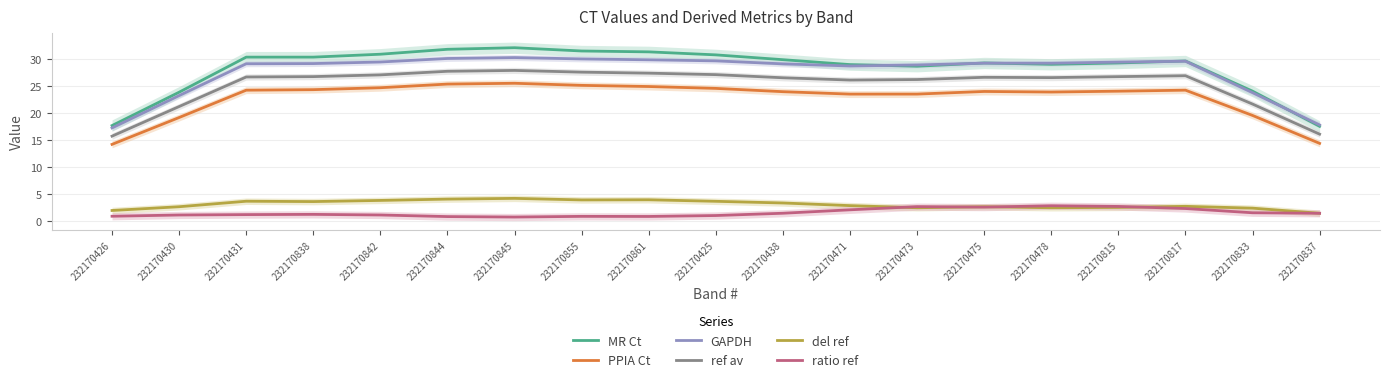

Reading left to right, what are all the values shown in this chart?

MR Ct: 17.7	23.8	30.3	30.3	30.8	31.7	32.0	31.4	31.3	30.7	29.8	28.9	28.6	29.2	29.0	29.2	29.6	24.0	17.5
PPIA Ct: 14.2	19.1	24.2	24.3	24.6	25.3	25.5	25.1	24.9	24.5	23.9	23.5	23.5	24.0	23.8	24.0	24.2	19.5	14.4
GAPDH: 17.2	23.2	29.1	29.1	29.4	30.1	30.2	30.0	29.8	29.6	29.1	28.7	28.8	29.2	29.2	29.4	29.5	23.7	17.8
ref av: 15.7	21.2	26.6	26.7	27.0	27.7	27.8	27.5	27.3	27.1	26.5	26.1	26.2	26.6	26.5	26.7	26.9	21.6	16.1
del ref: 2.0	2.6	3.7	3.6	3.8	4.1	4.2	3.9	3.9	3.7	3.3	2.9	2.5	2.6	2.5	2.5	2.7	2.4	1.4
ratio ref: 0.9	1.1	1.2	1.2	1.1	0.8	0.7	0.9	0.9	1.0	1.4	2.1	2.7	2.6	2.8	2.7	2.3	1.5	1.4